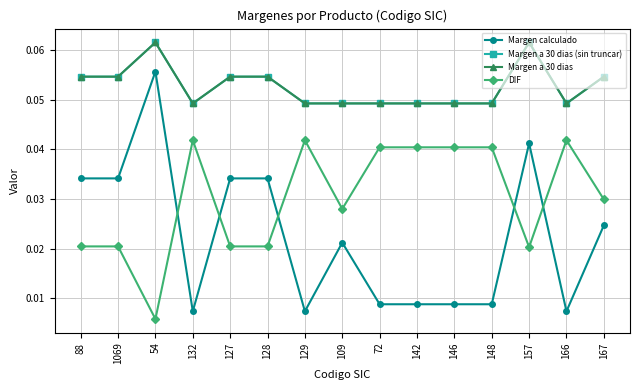

Is the value of Margen a 30 dias at 127 greater than the value of DIF at 1069?

Yes